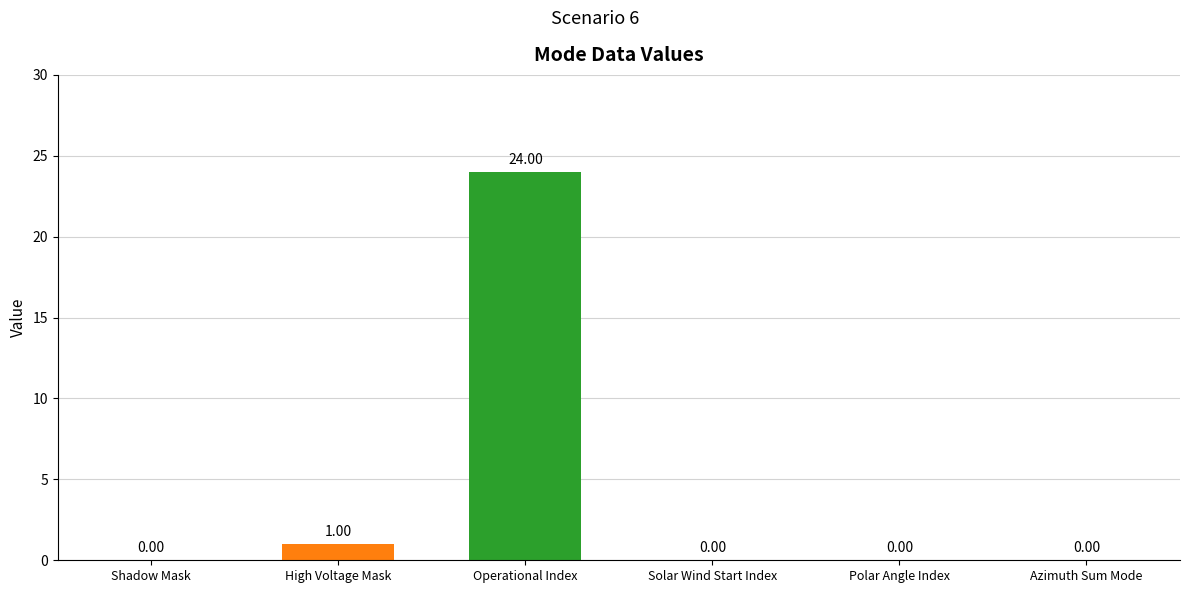

At which label is the value closest to 12?

High Voltage Mask